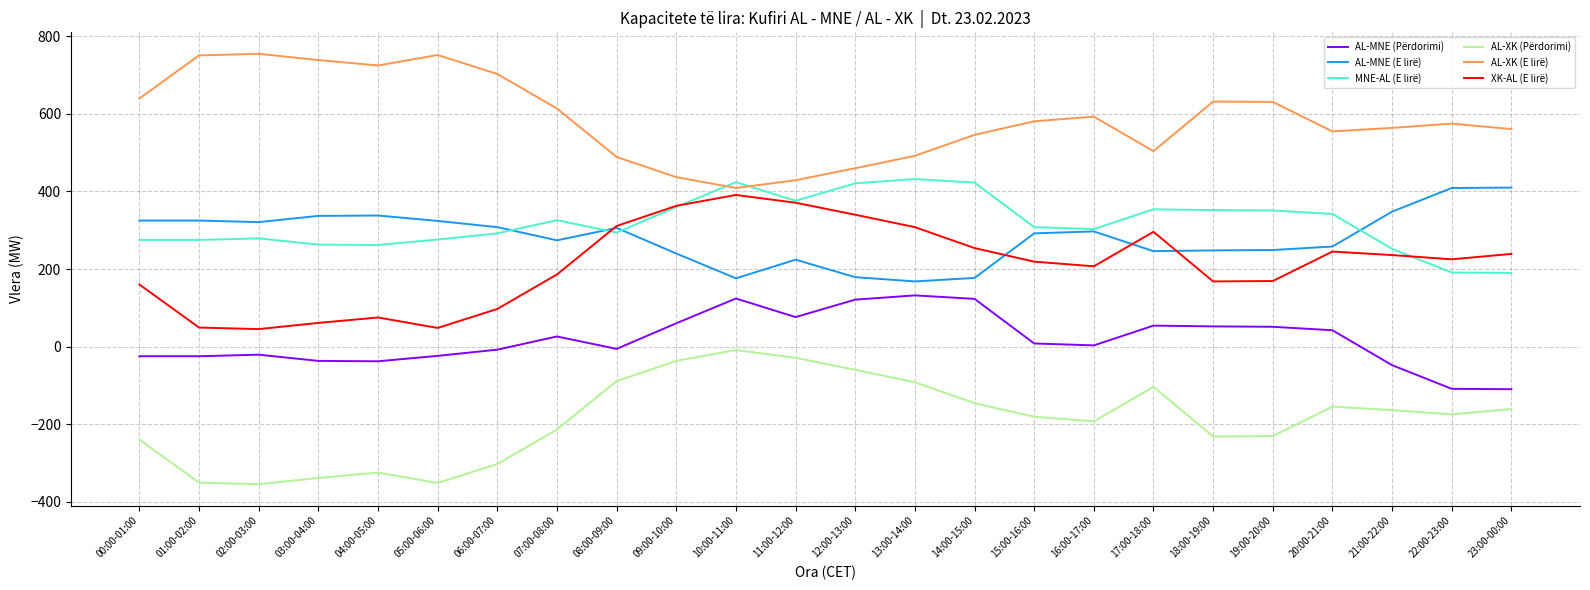

True or false: AL-XK (Përdorimi) and AL-MNE (Përdorimi) intersect in this chart.

False